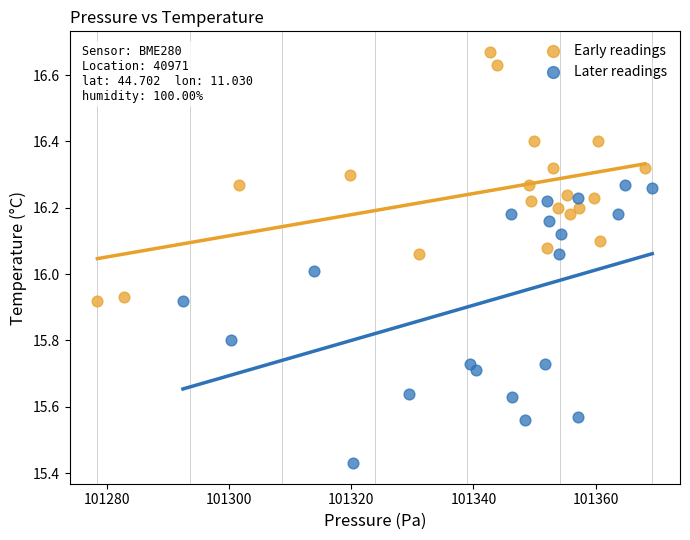

Which series contains the lowest Y value?

Later readings